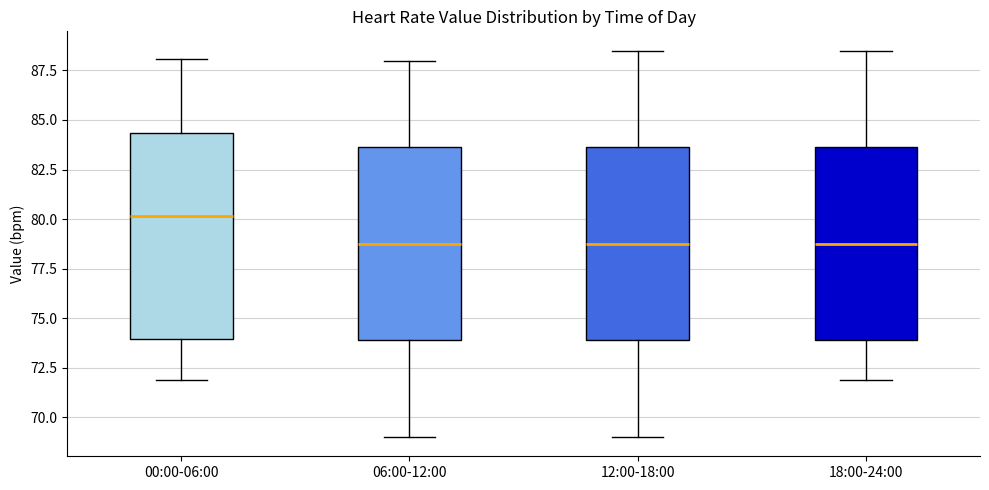

Which box is the tallest, from its lower edge to its upper edge?

00:00-06:00